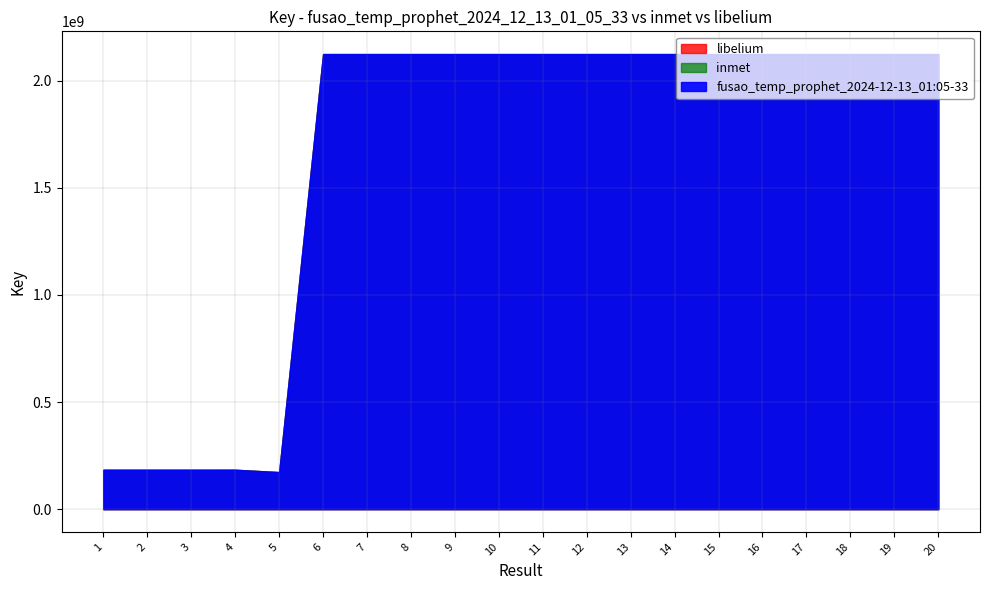

What is the approximate value of inmet at 13, to the nearest 10?

2124663540